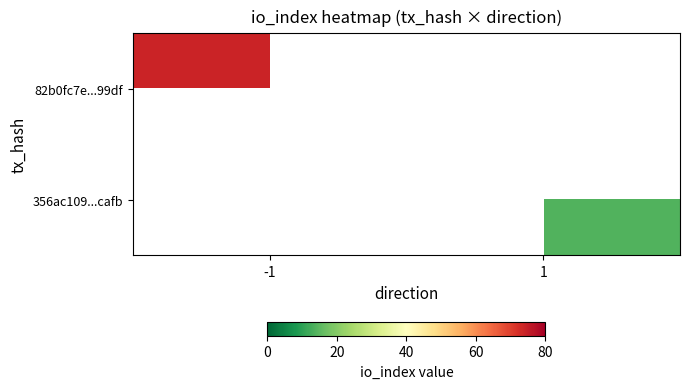

Between -1 and 1, which series saw the biggest shift?

82b0fc7e...99df